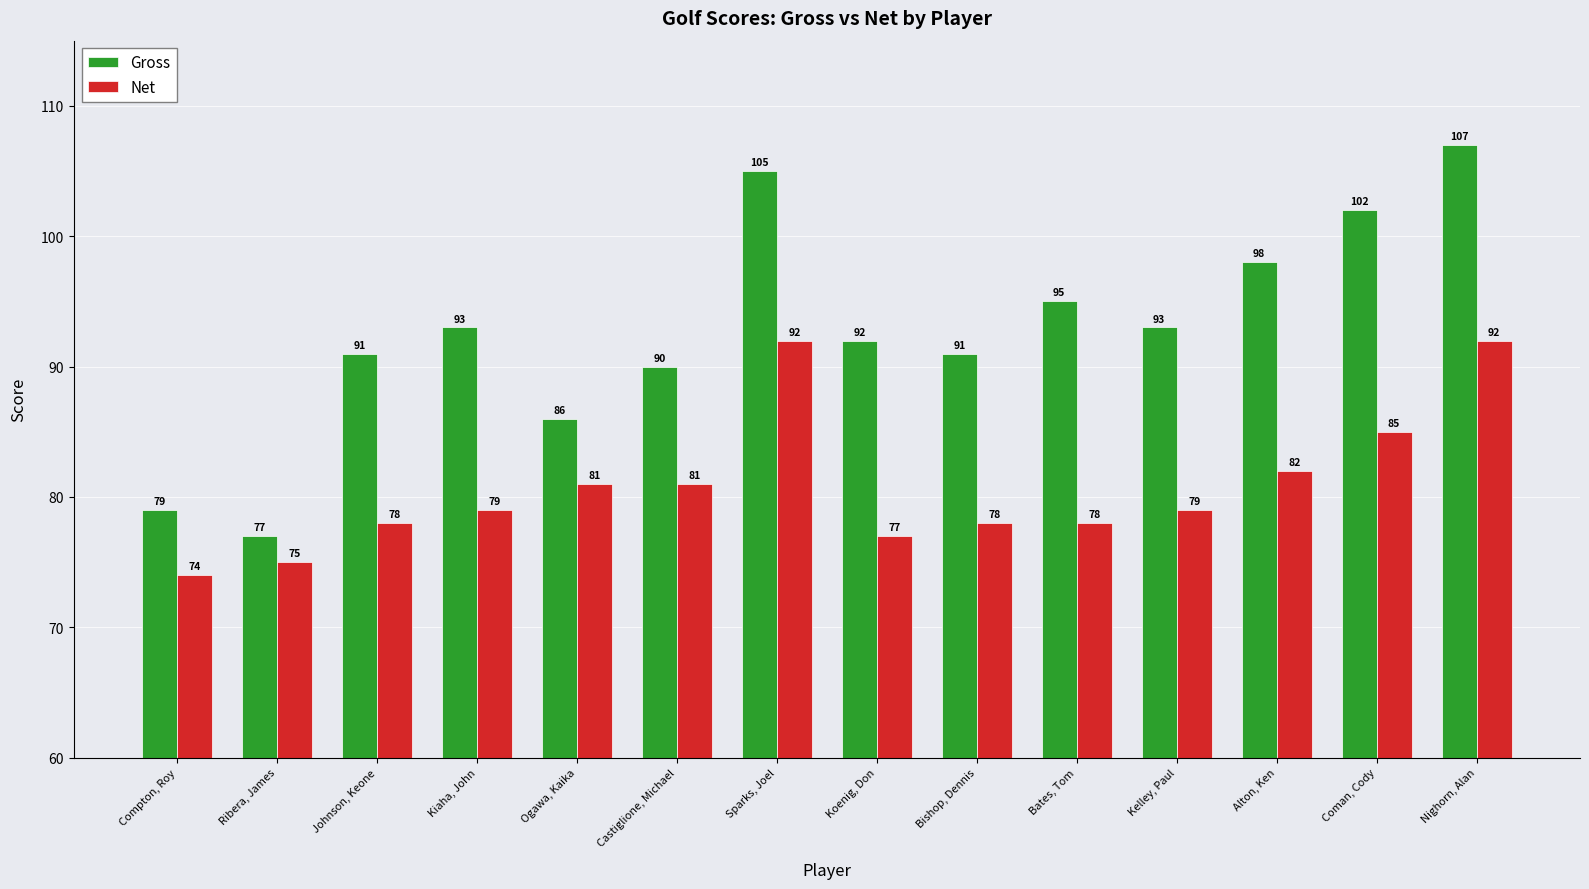

Where is Net nearest to the value 83?

Alton, Ken